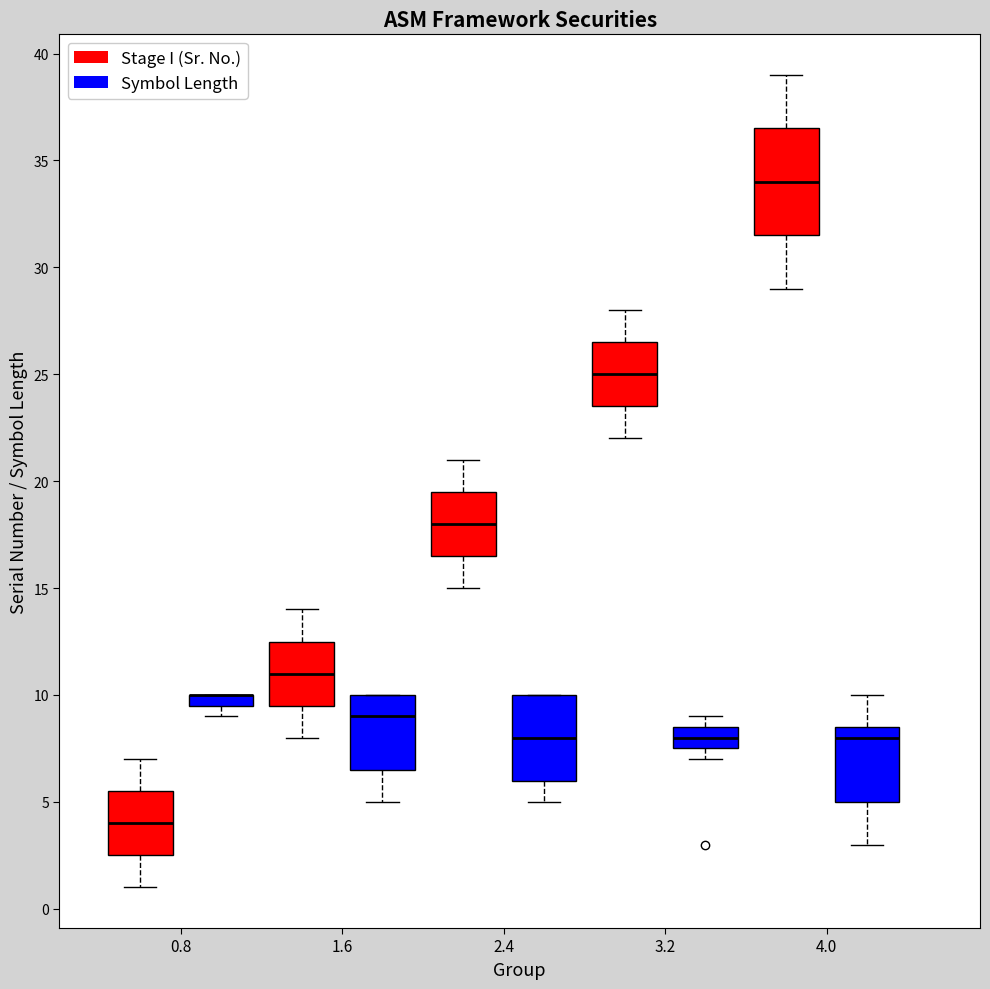

Where is the lower edge of the box for 0.8 (Symbol Length) on the y-axis? The values are not printed on the chart, so give them approximately, as read against the axis.

9.5